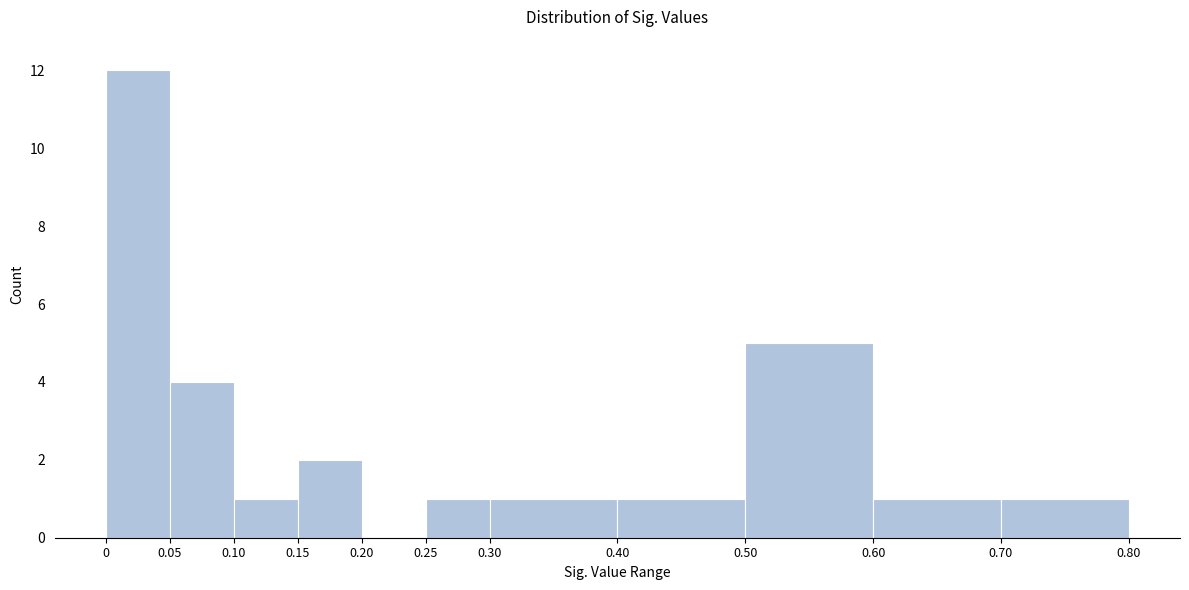

What is the height of the bar covering 0.15 to 0.20 on the x-axis? The values are not printed on the chart, so give them approximately, as read against the axis.

2